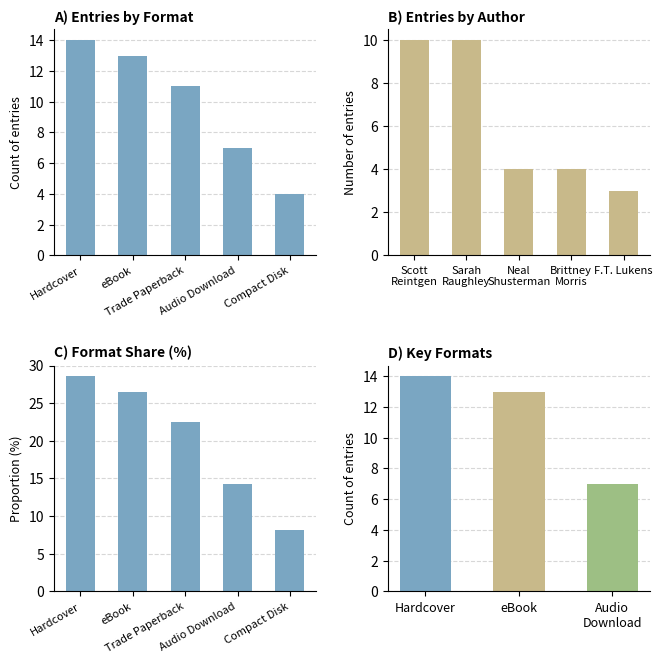

What is the average value?

20.0